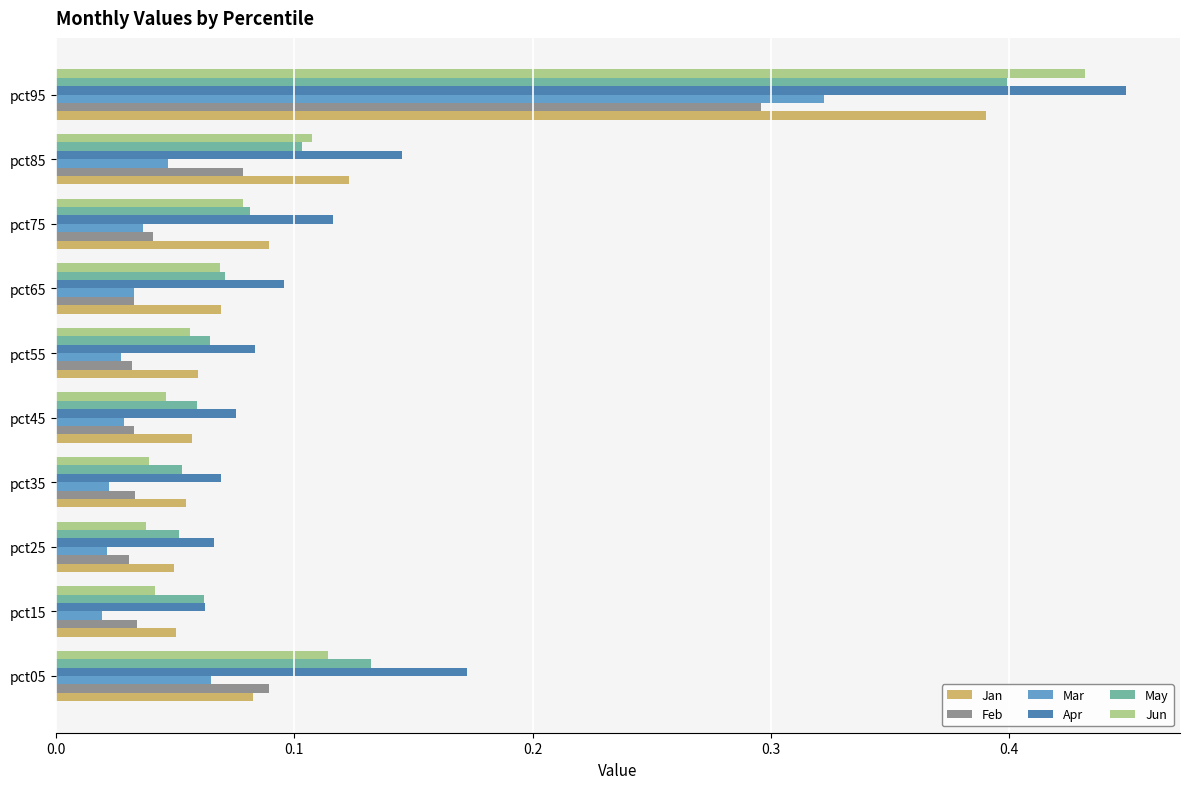

Which series has the largest total across all categories?

Apr